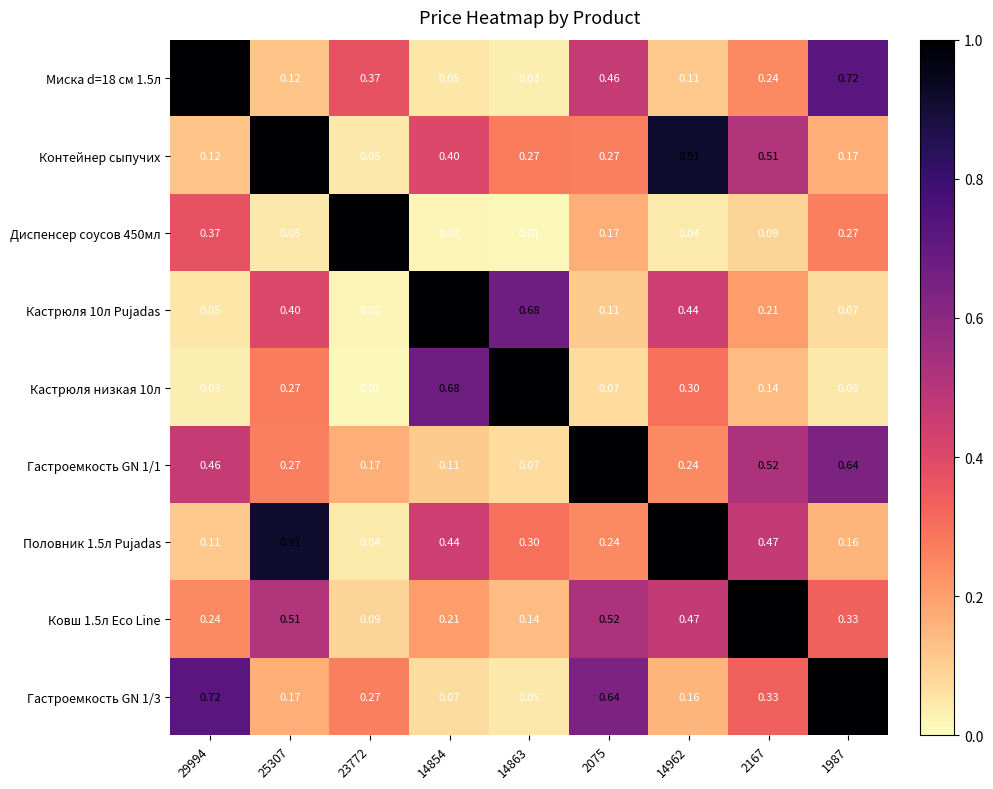

Which series has the largest total across all categories?

Контейнер сыпучих